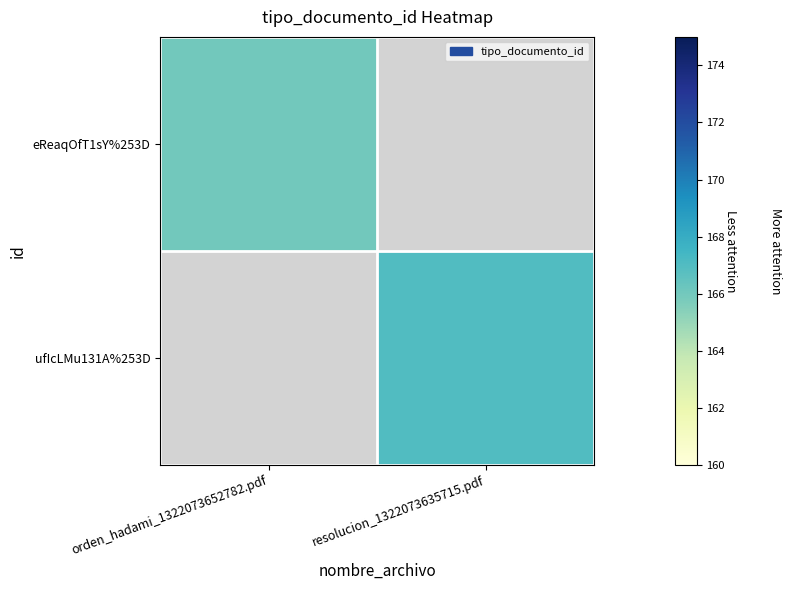

List the series in order of their overall mean, highest first.

ufIcLMu131A%253D, eReaqOfT1sY%253D